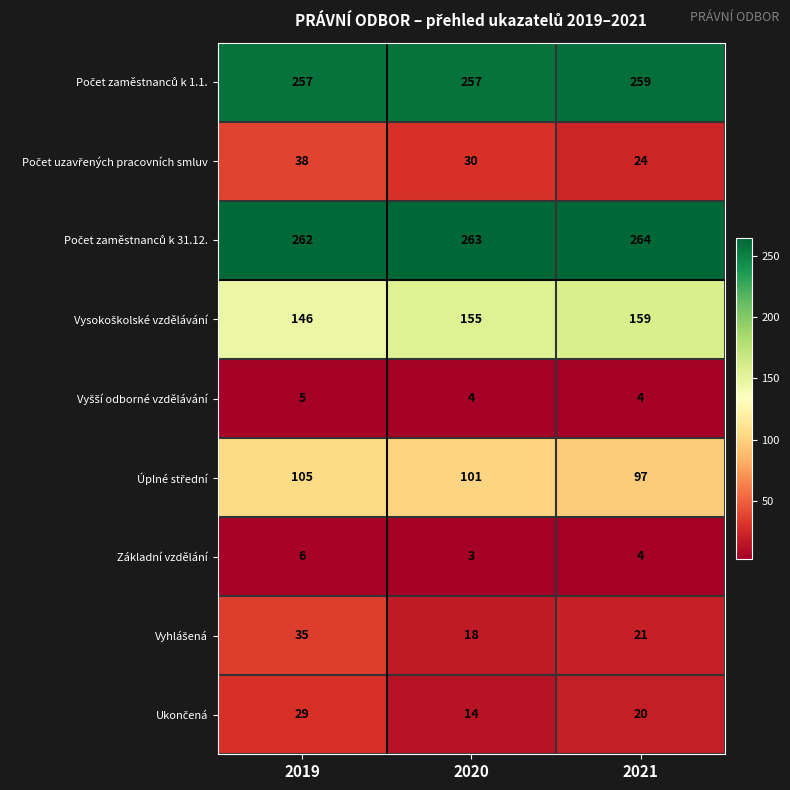

What is the maximum value shown in the chart?

264